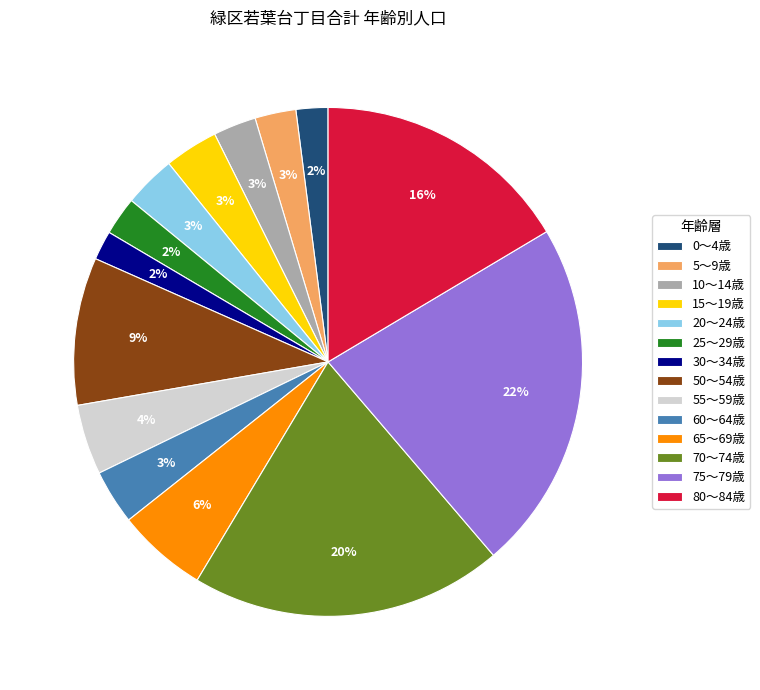

To the nearest percent, what percentage of the pie is 15～19歳?

3%